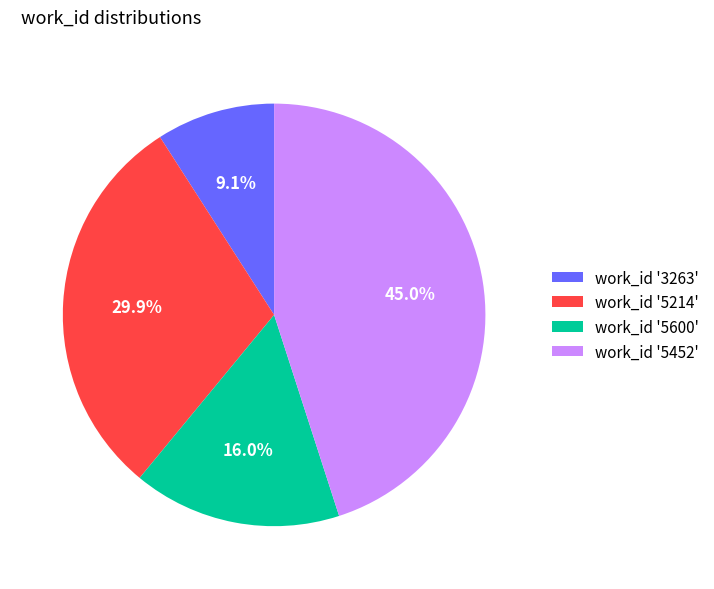

Between work_id '5600' and work_id '5214', which is larger?

work_id '5214'